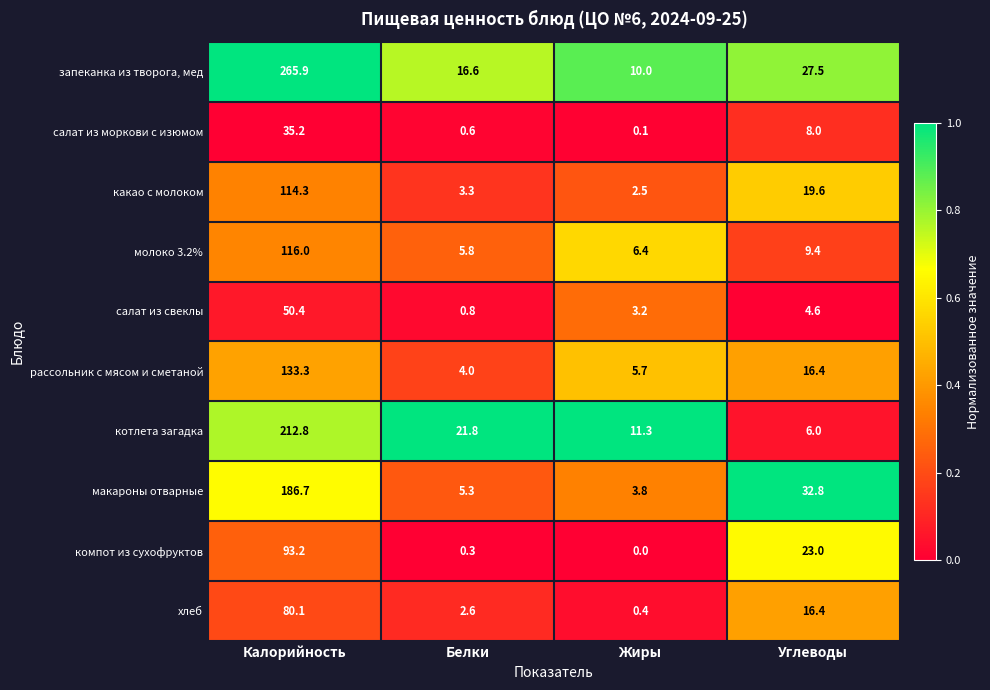

What is the difference between the maximum and minimum values in the рассольник с мясом и сметаной series?

129.3